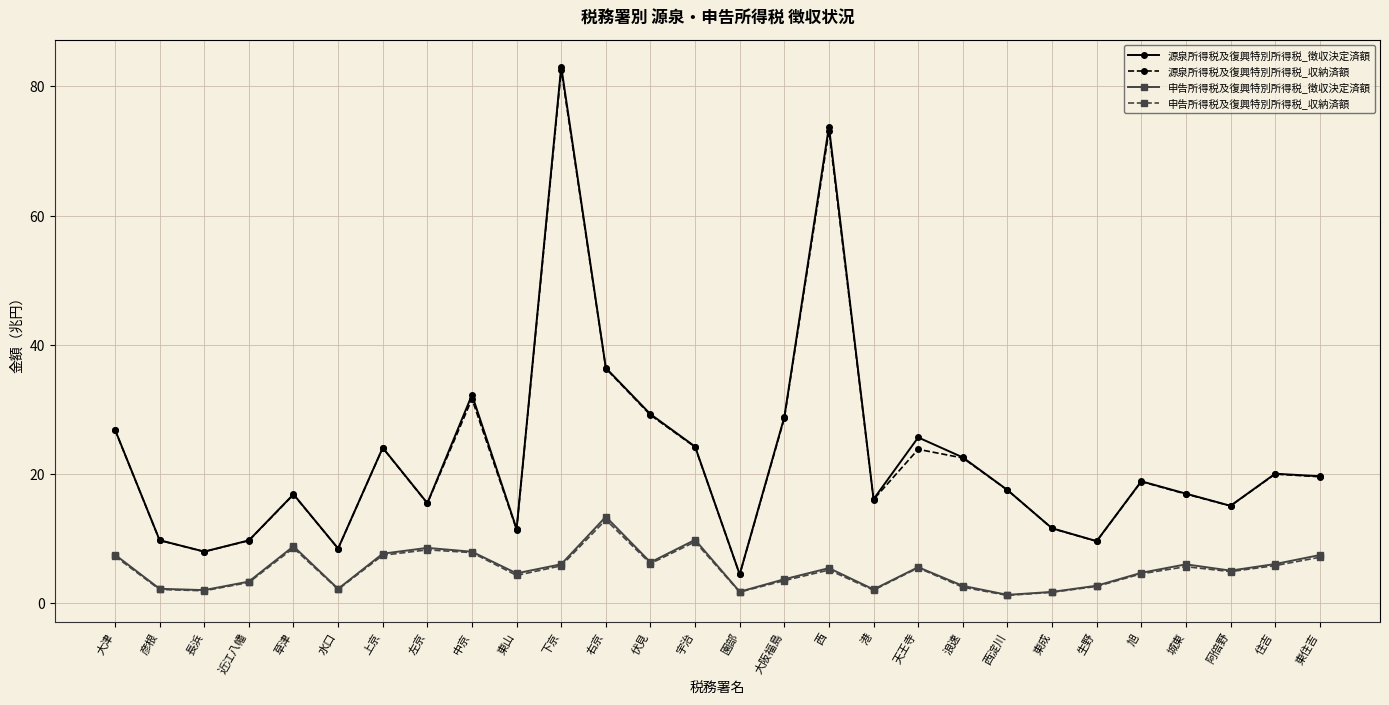

What is the difference between the second highest and minimum values in the 源泉所得税及復興特別所得税_収納済額 series?

68.7